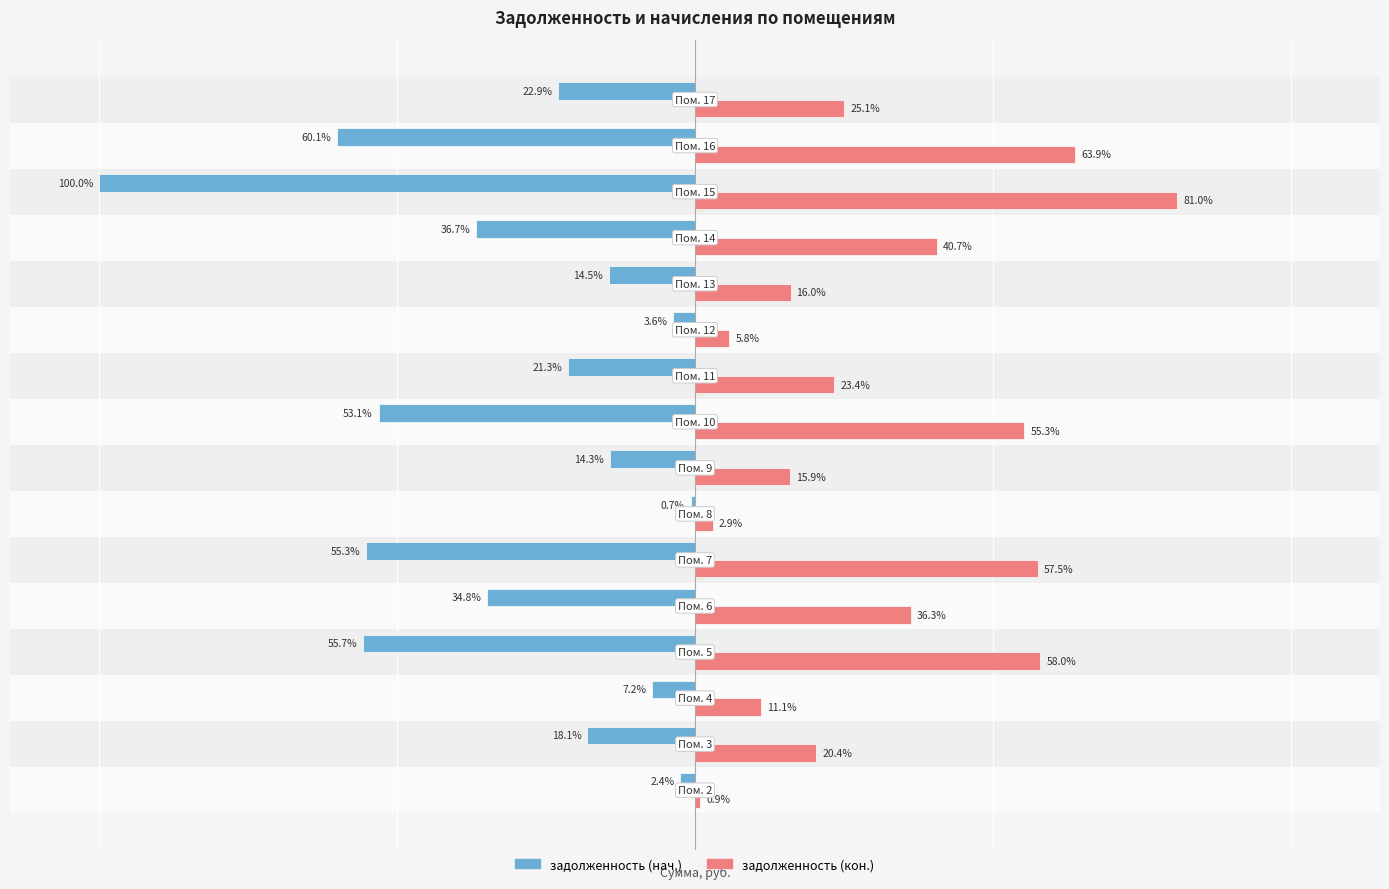

Rank the series by their maximum value, from highest to lowest.

задолженность (кон.), задолженность (нач.)